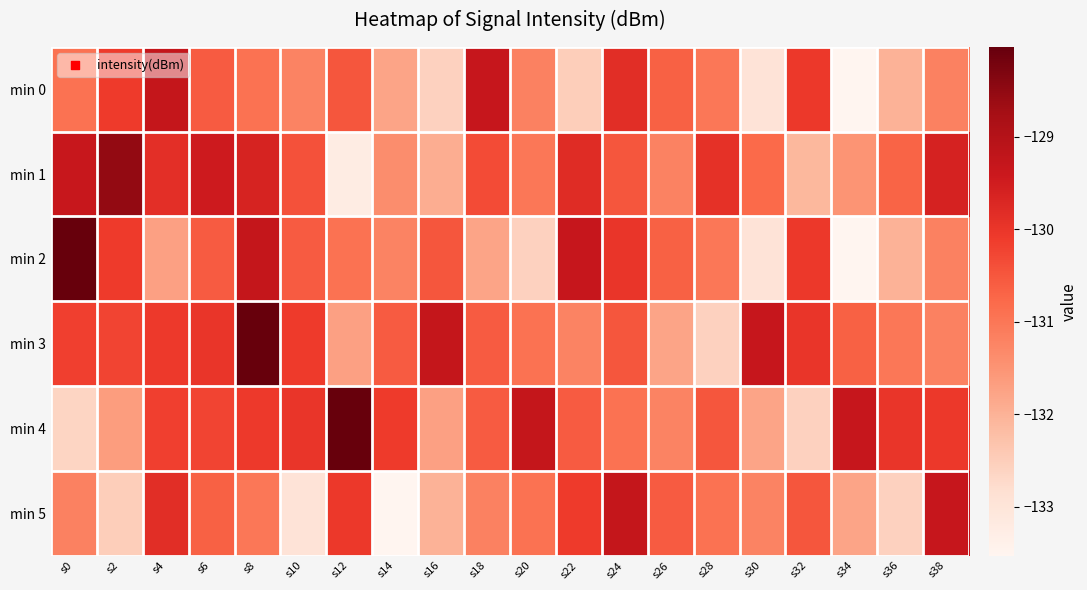

At which category is the sum across all series the highest?

s8